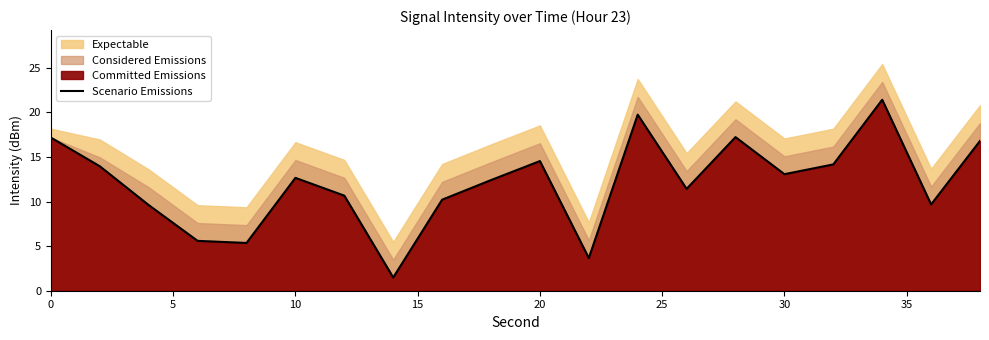

What is the lowest value of the Scenario Emissions series?

1.5